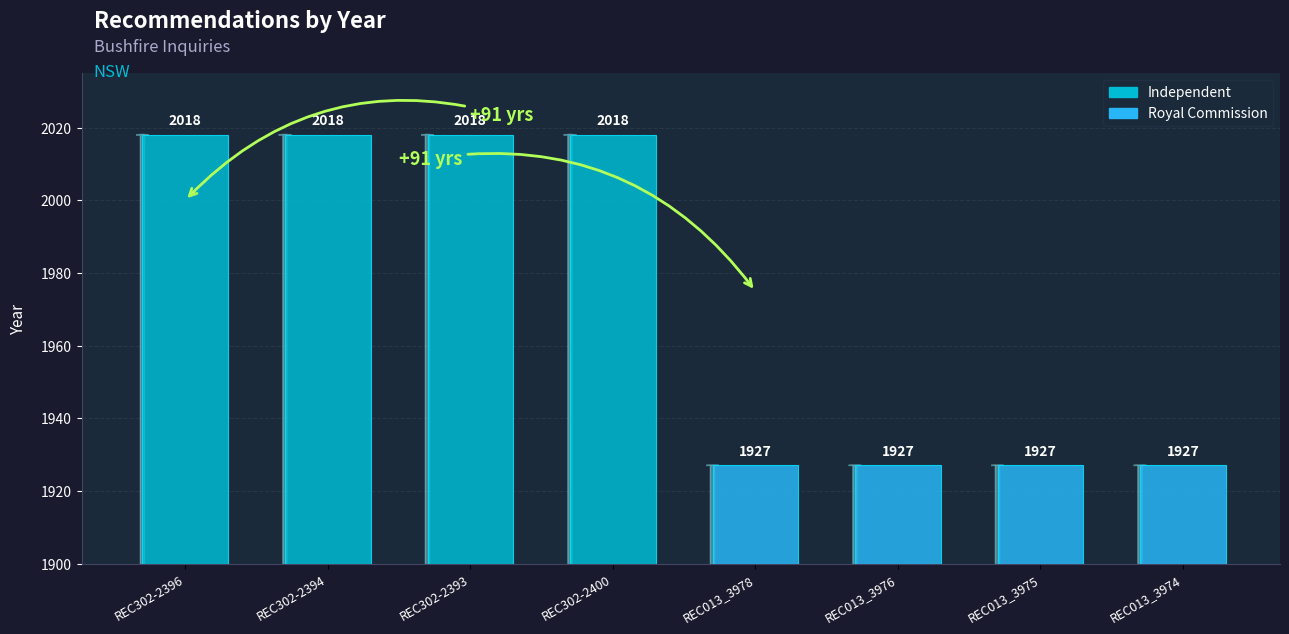

What is the sum of the values at REC302-2394 and REC013_3974?

3945